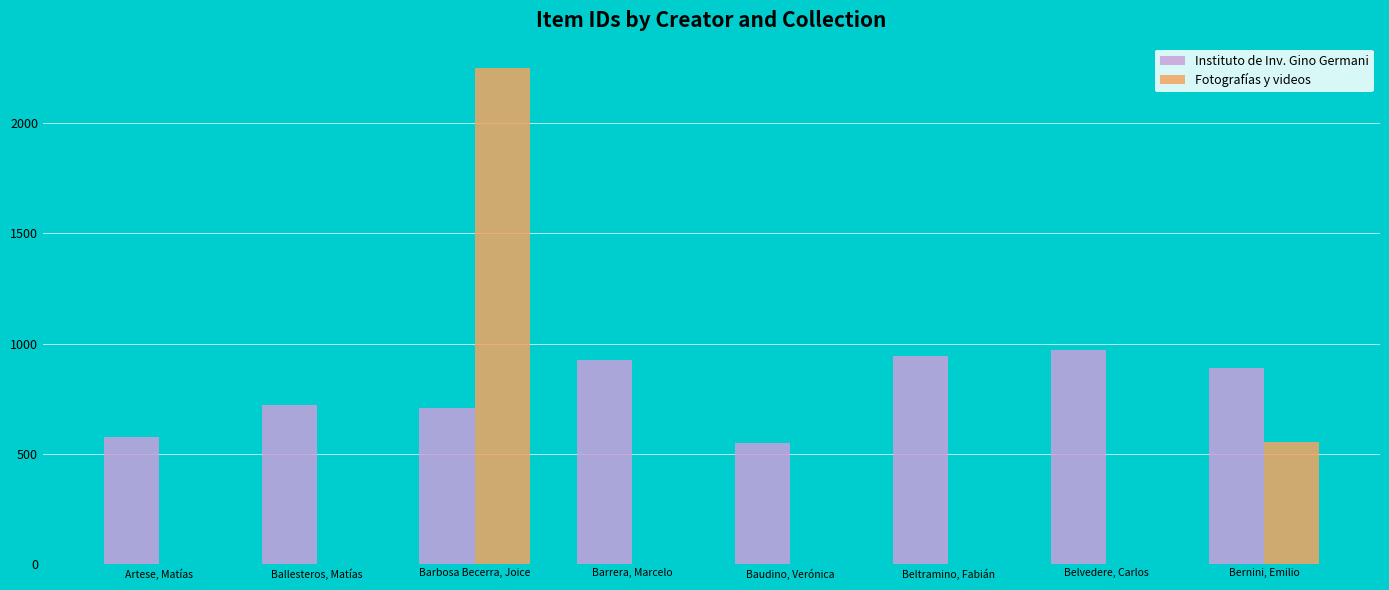

Which series changed the most between Barbosa Becerra, Joice and Barrera, Marcelo?

Fotografías y videos